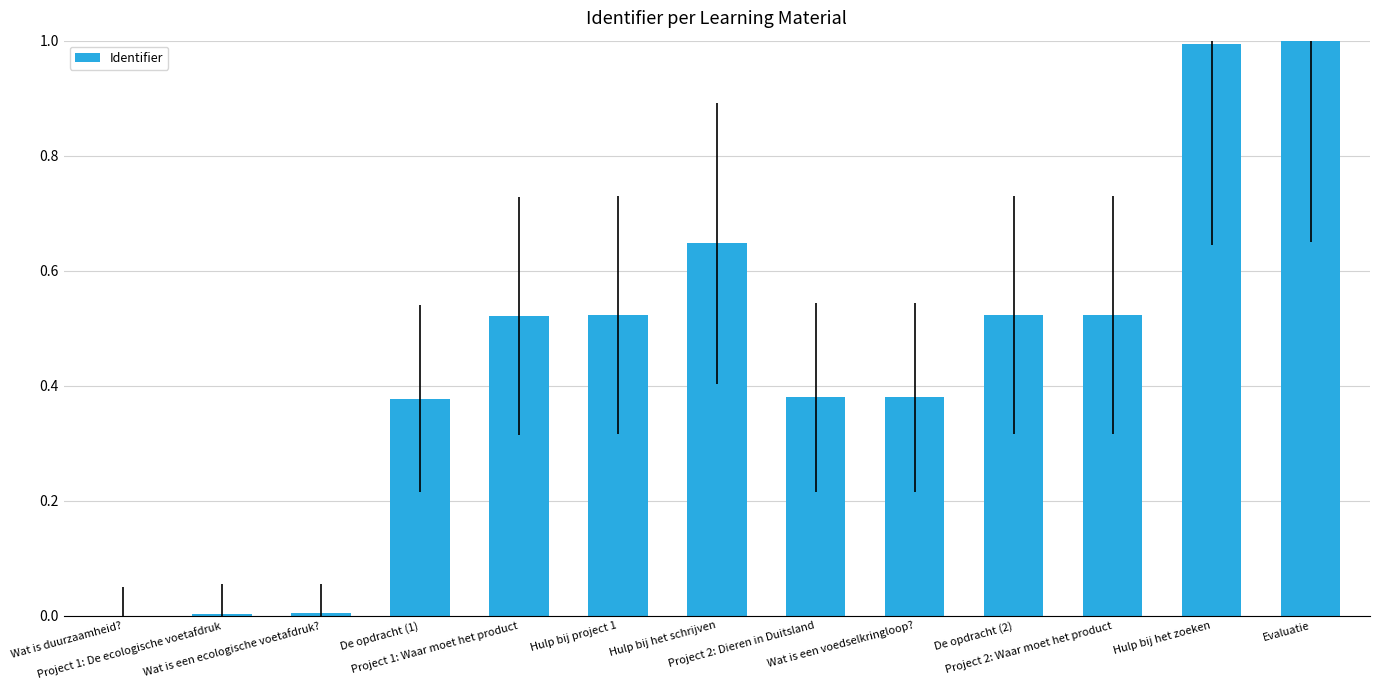

Does the chart contain stacked bars?

No